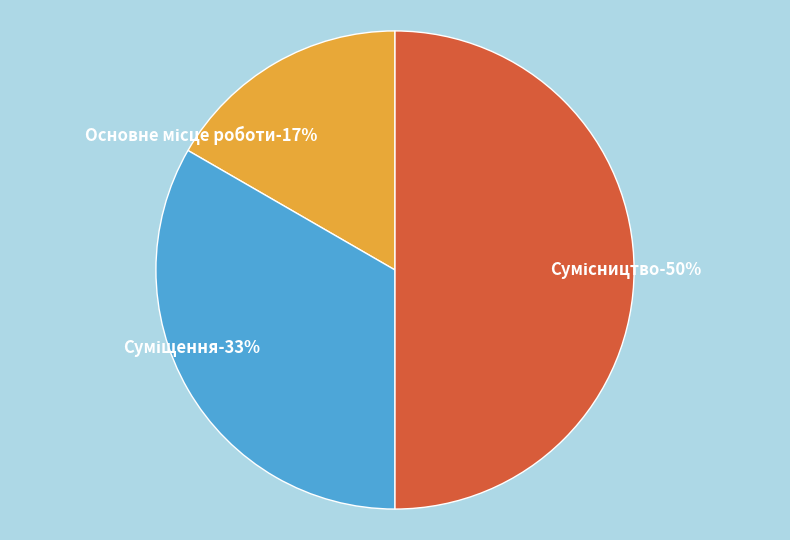

Count the number of slices in the pie.

3